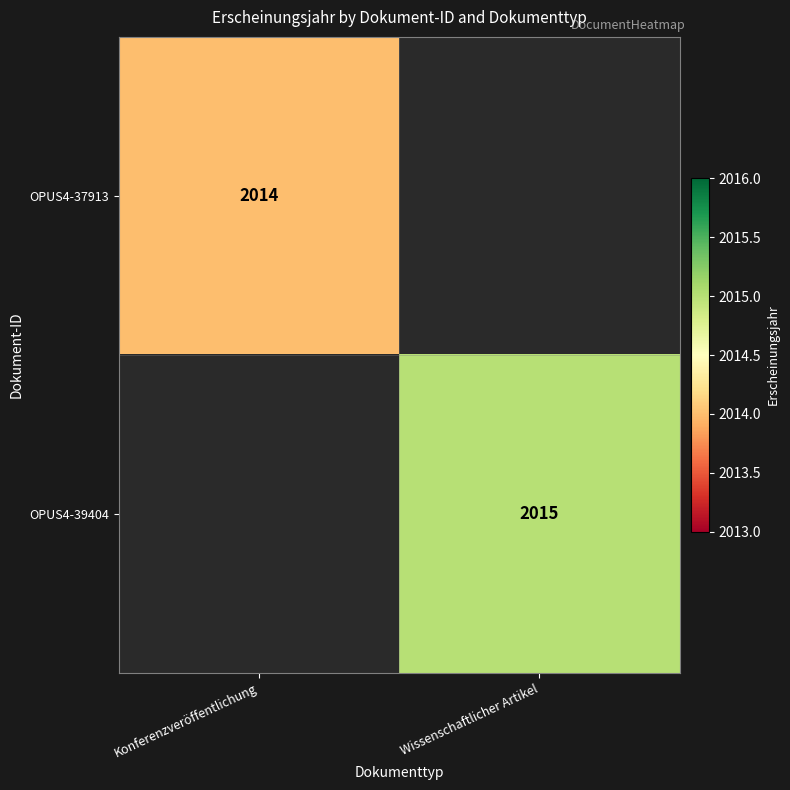

Which category has the lowest value across all series?

Konferenzveröffentlichung